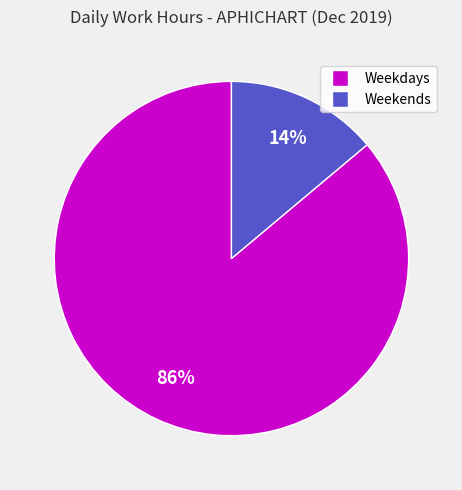

True or false: Weekdays accounts for 81% of the total.

False